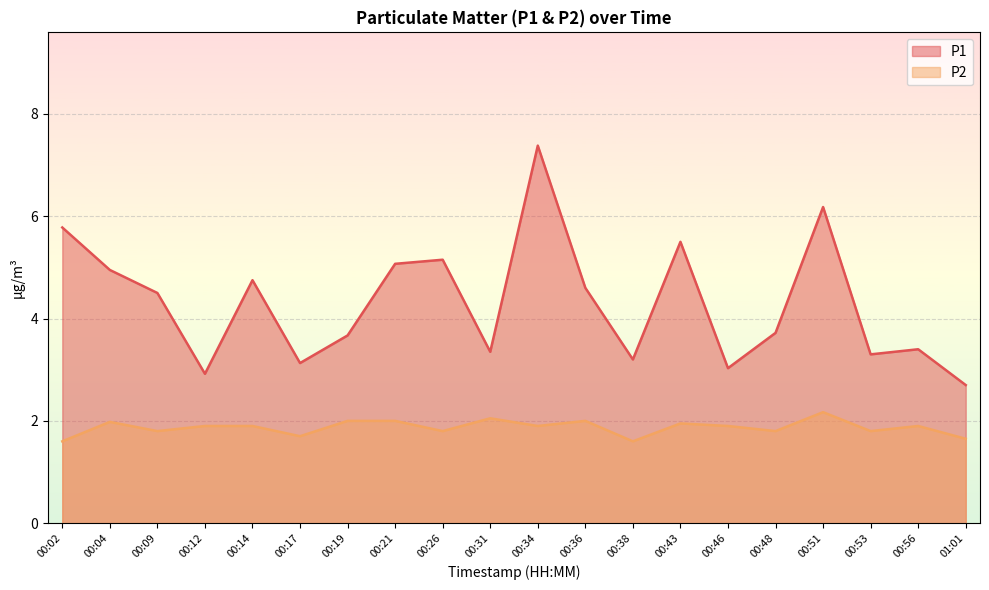

Reading right to left, list all the values displayed in this chart.

P1: 01:01=2.7	00:56=3.4	00:53=3.3	00:51=6.2	00:48=3.7	00:46=3.0	00:43=5.5	00:38=3.2	00:36=4.6	00:34=7.4	00:31=3.4	00:26=5.2	00:21=5.1	00:19=3.7	00:17=3.1	00:14=4.8	00:12=2.9	00:09=4.5	00:04=5.0	00:02=5.8
P2: 01:01=1.6	00:56=1.9	00:53=1.8	00:51=2.2	00:48=1.8	00:46=1.9	00:43=1.9	00:38=1.6	00:36=2.0	00:34=1.9	00:31=2.0	00:26=1.8	00:21=2.0	00:19=2.0	00:17=1.7	00:14=1.9	00:12=1.9	00:09=1.8	00:04=2.0	00:02=1.6